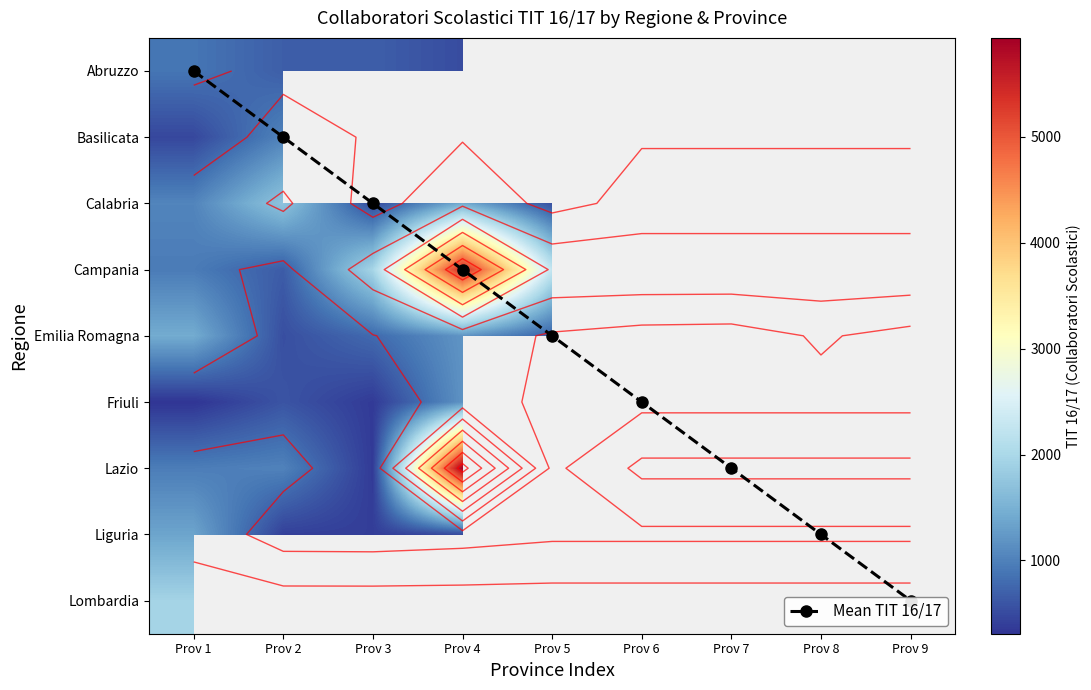

The Lazio series shows 965.0 at Prov 1. True or false?

True